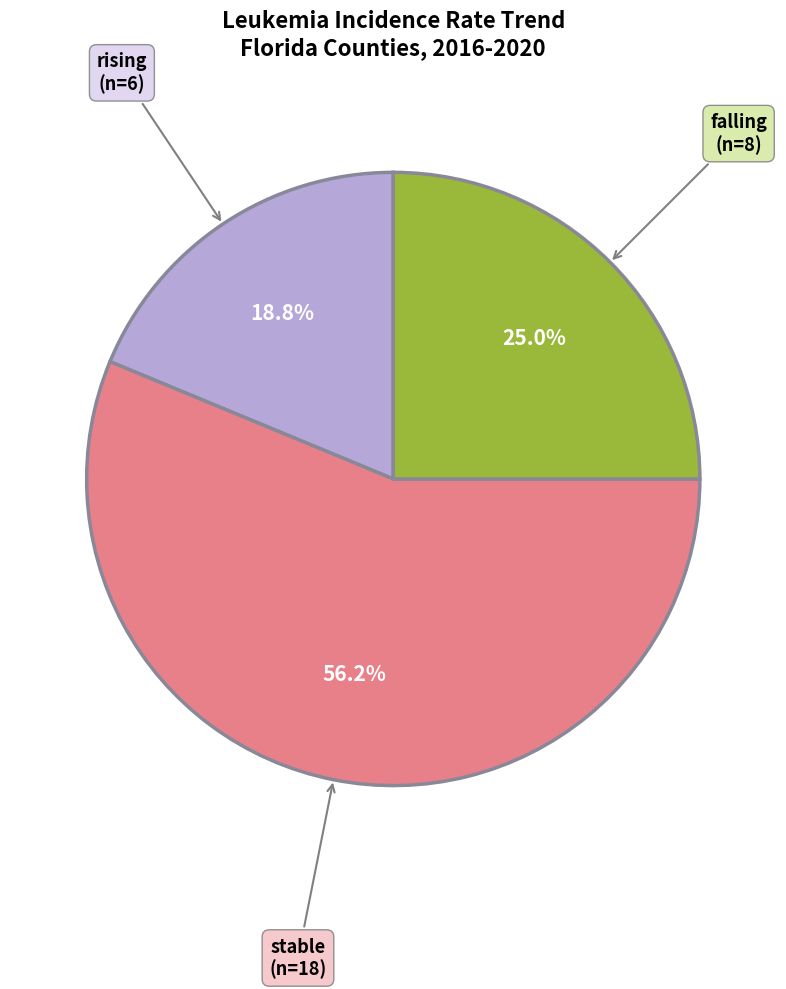

Is there any slice that represents more than half of the pie?

Yes